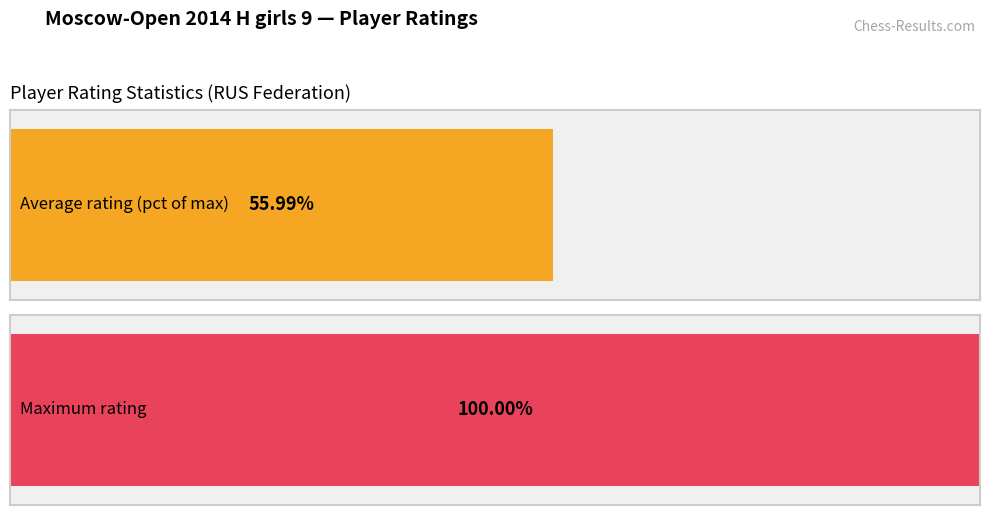

Are the bars grouped side by side (vs. stacked)?

No